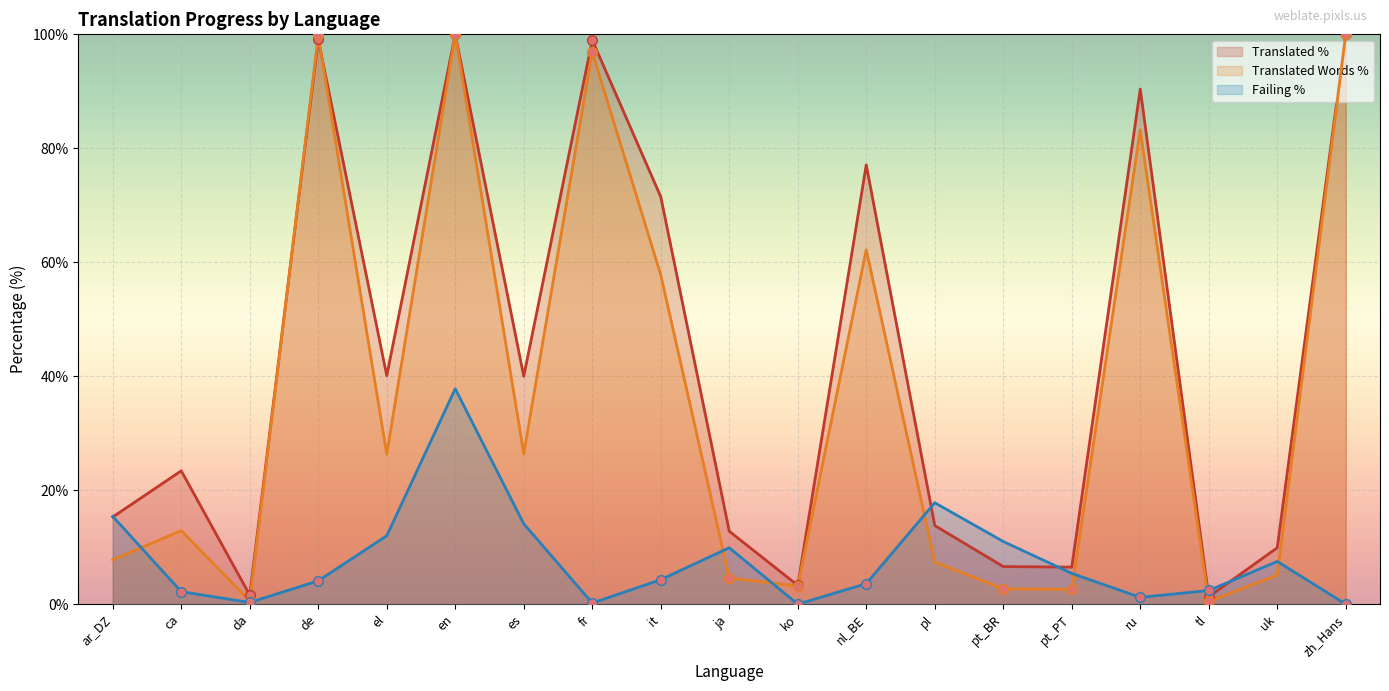

What is the difference between the highest and lowest values at en?

62.2